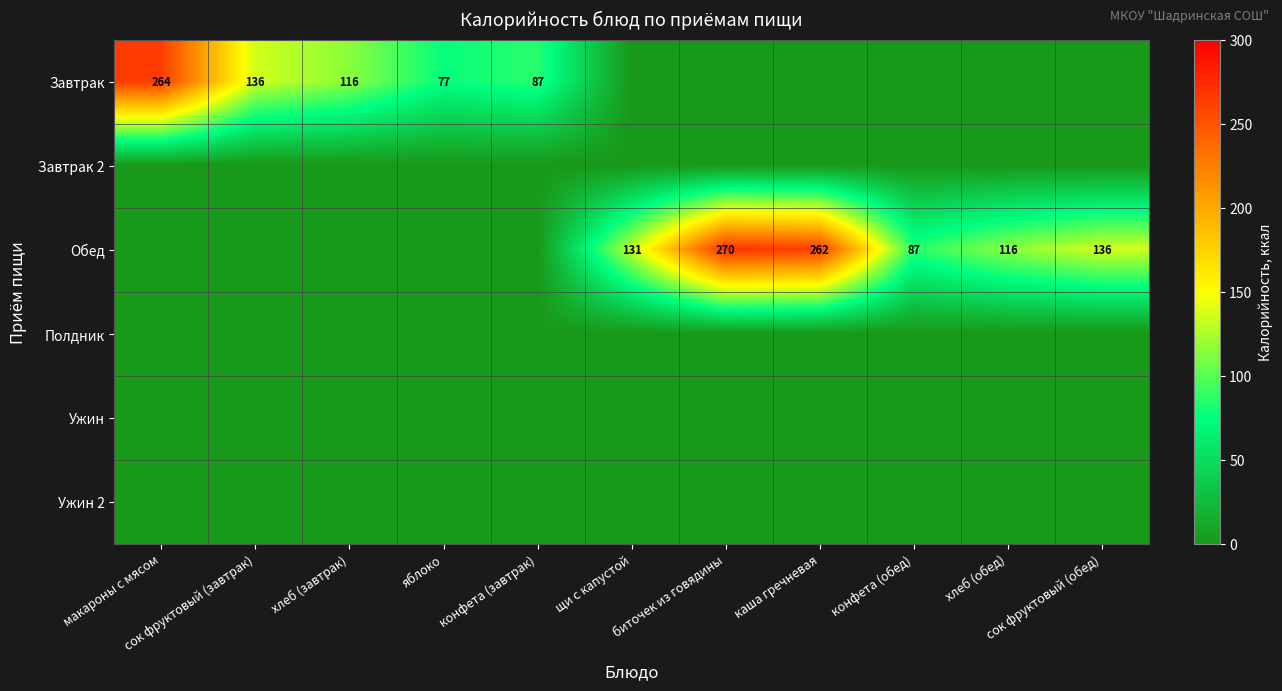

Rank the series at макароны с мясом from highest to lowest value.

Завтрак, Завтрак 2, Обед, Полдник, Ужин, Ужин 2